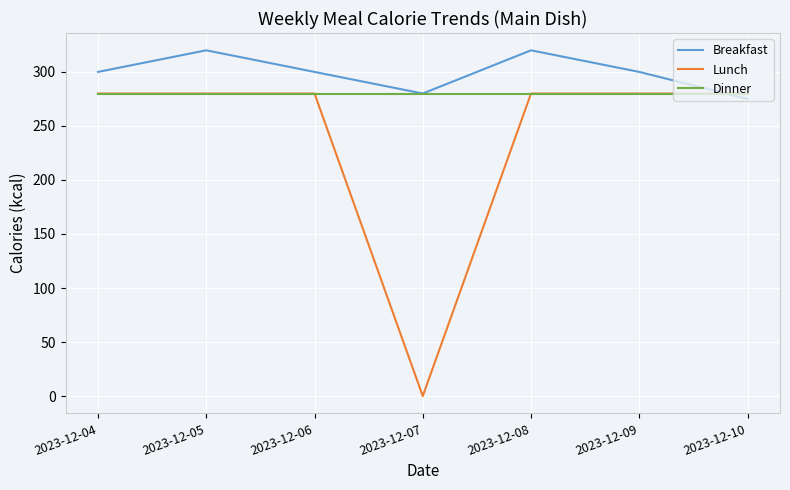

Between 2023-12-05 and 2023-12-06, which series saw the biggest shift?

Breakfast